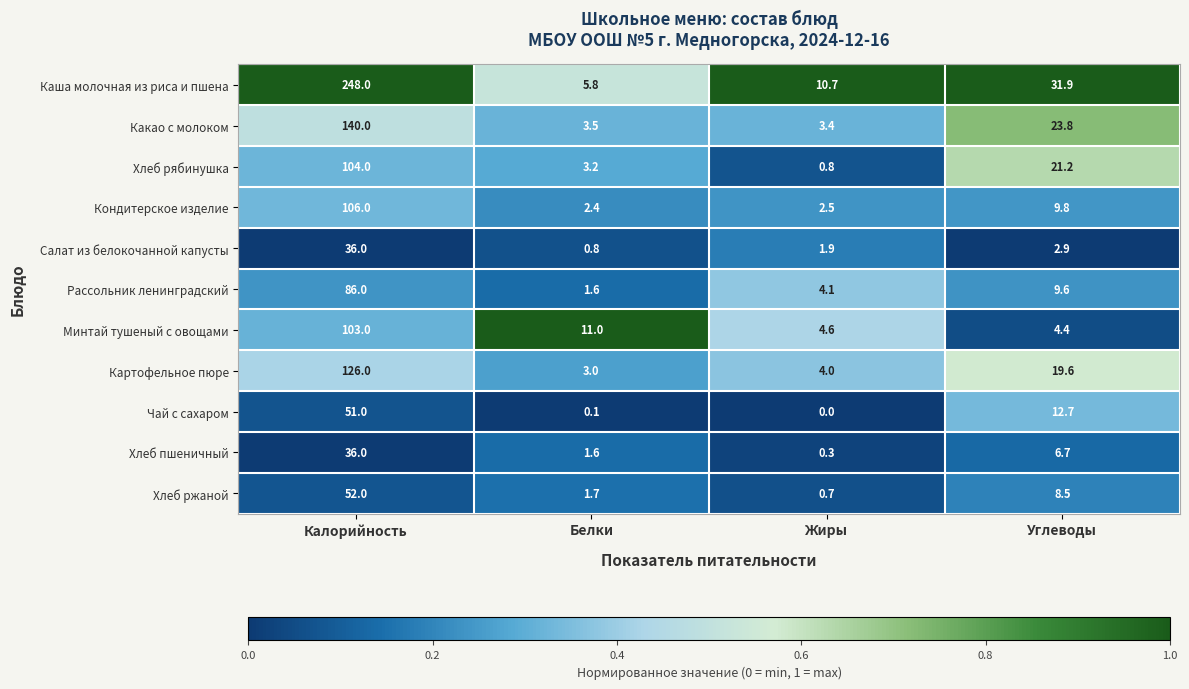

What is the difference between the second highest and second lowest values in the Хлеб ржаной series?

6.8